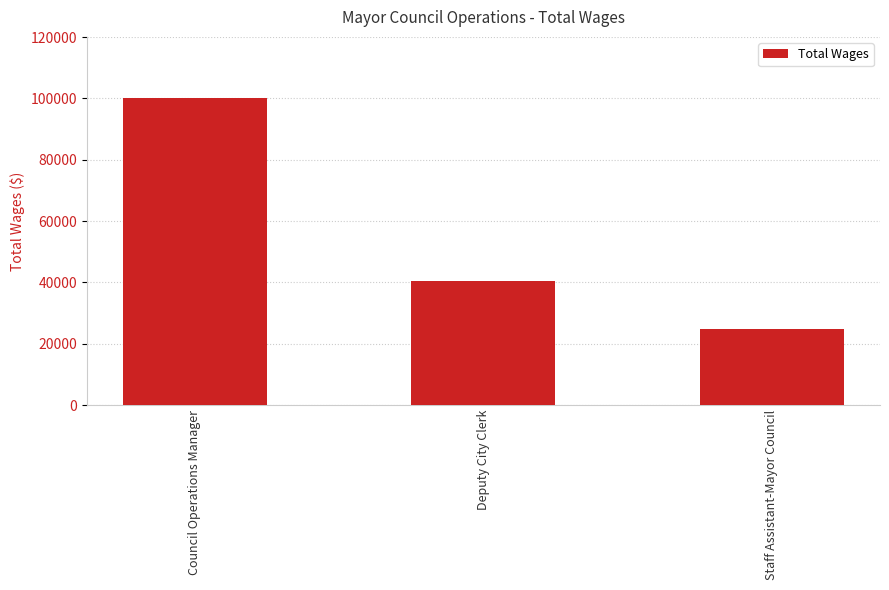

Reading right to left, extract all data points from this chart.

24670	40340	100040